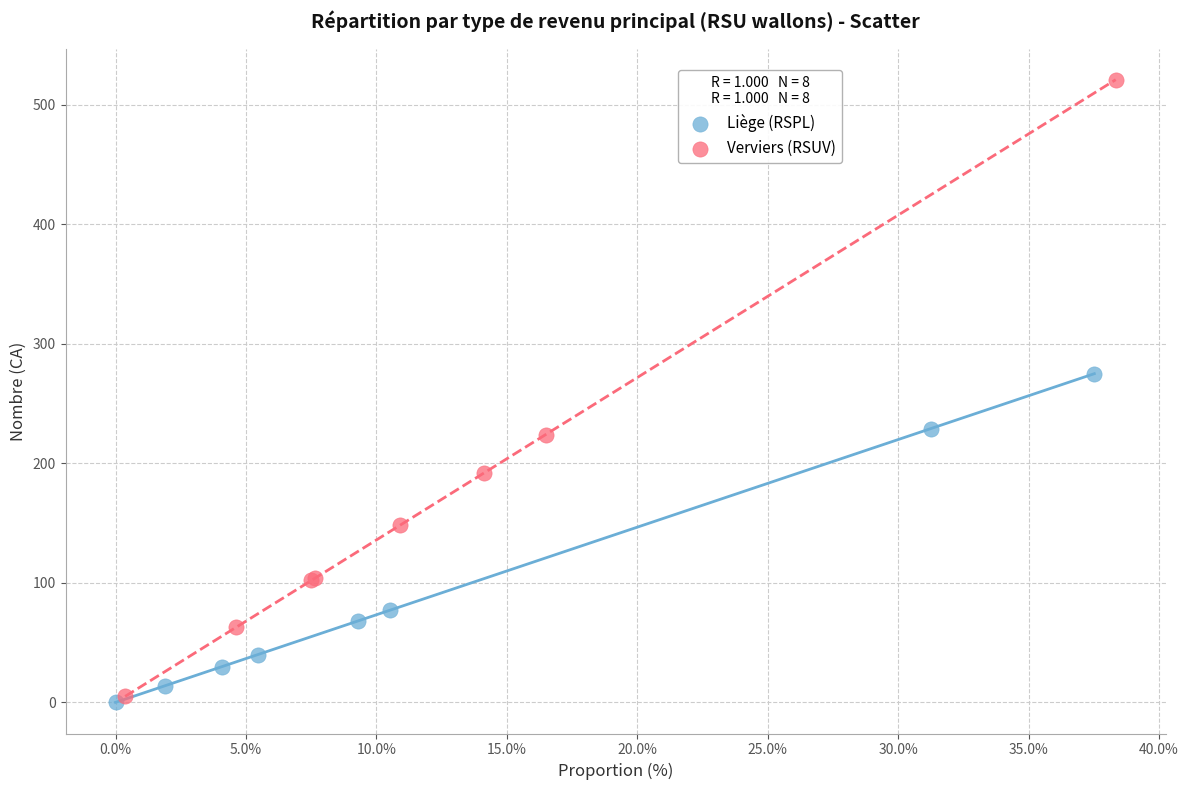

Which series contains the highest Y value?

Verviers (RSUV)